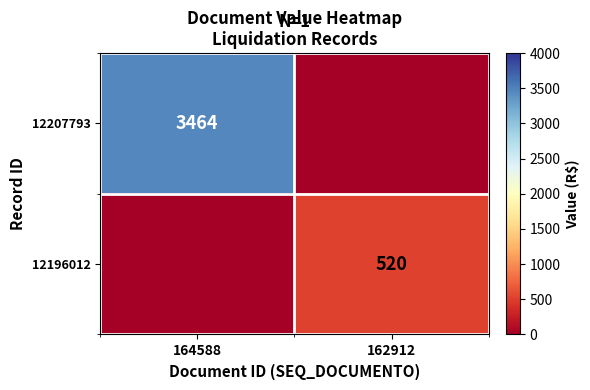

The 12207793 series shows 3464 at 164588. True or false?

True